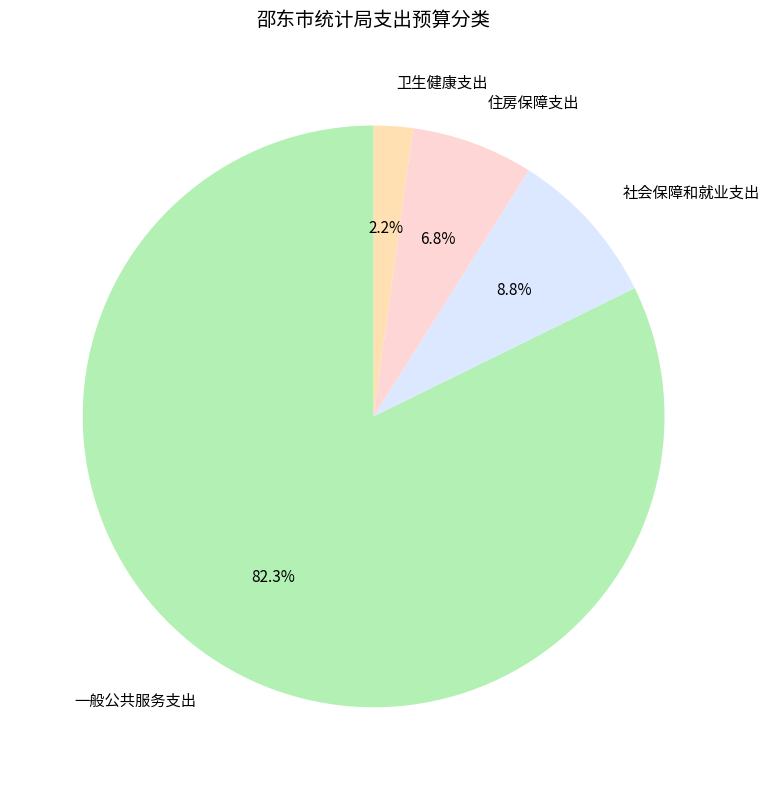

Which category has the biggest portion of the pie?

一般公共服务支出